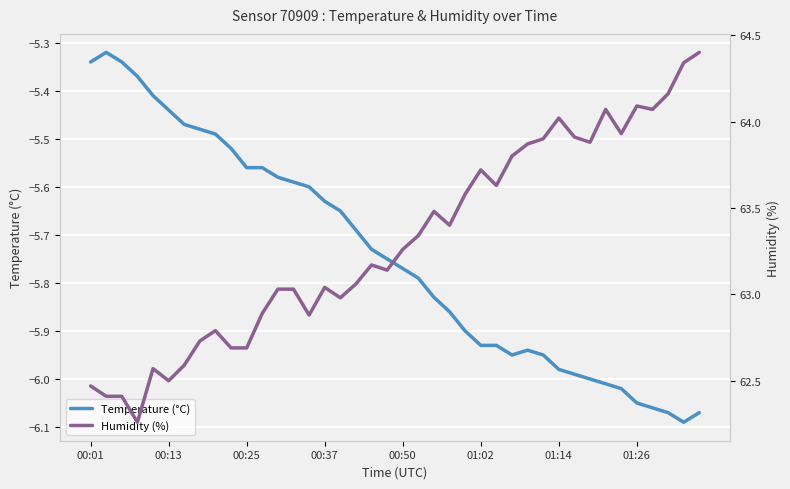

What is the minimum value shown in the chart?

-6.1